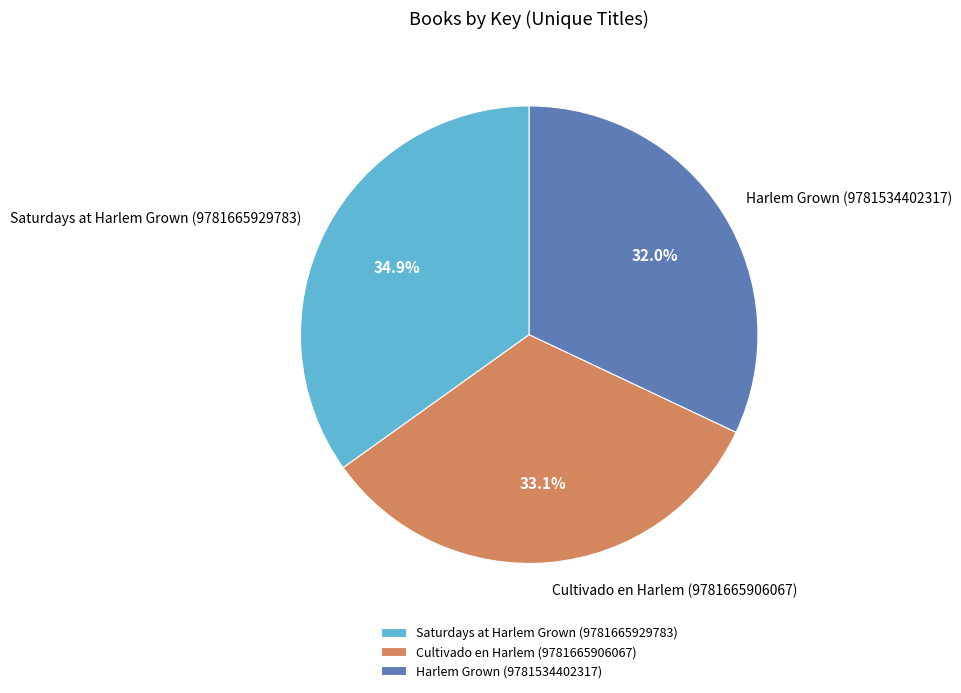

How many segments does this pie chart have?

3